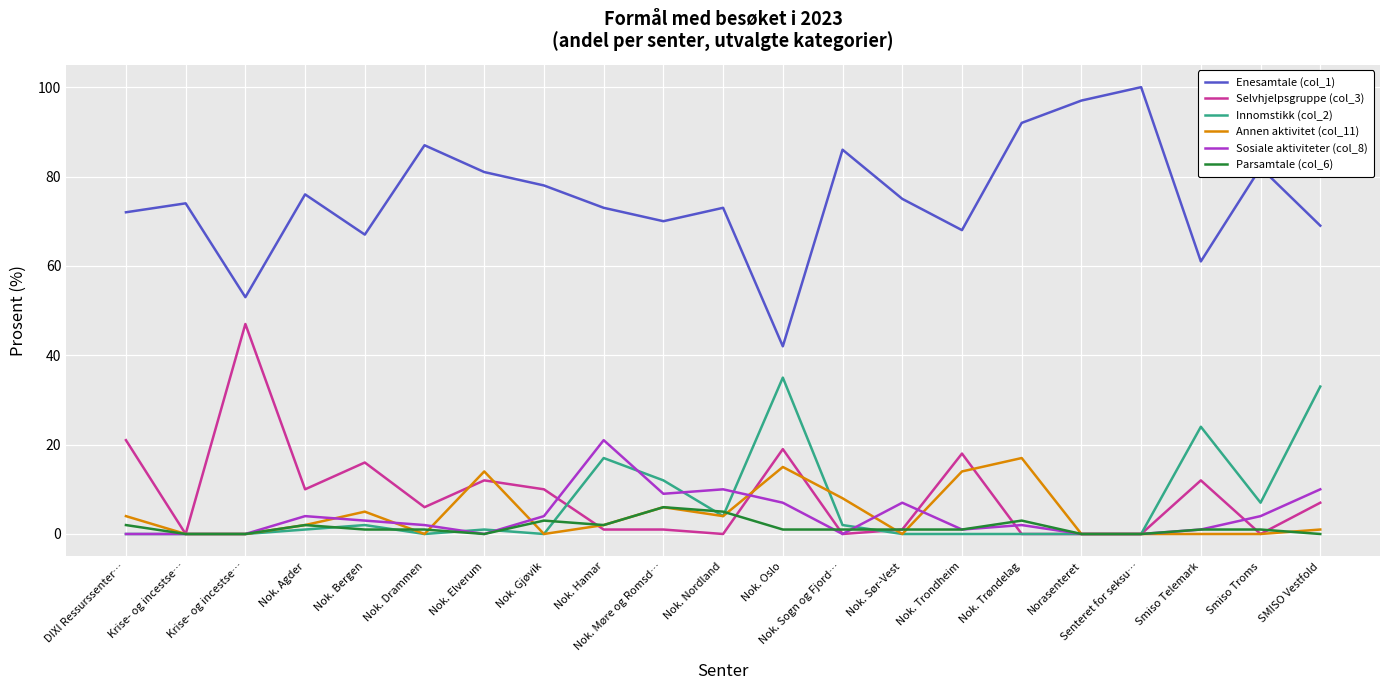

How many lines are shown in the chart?

6